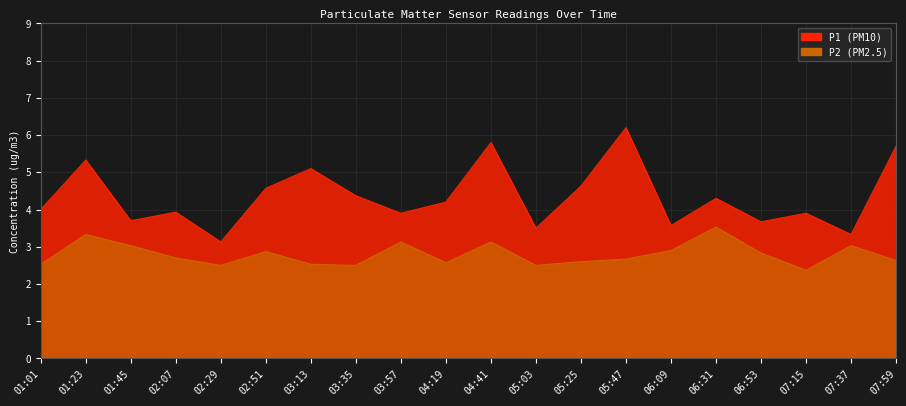

True or false: P1 and P2 cross at least once.

False